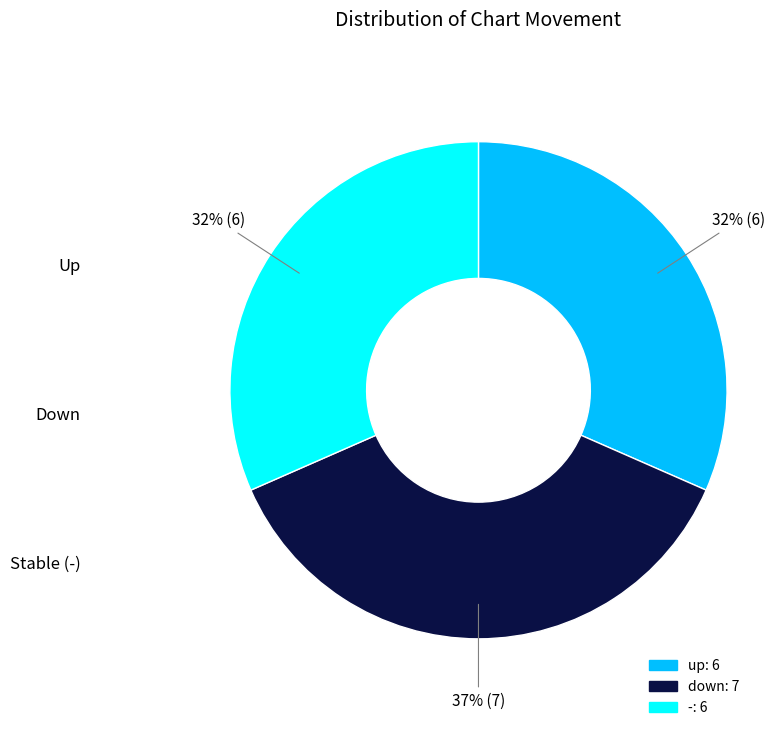

How many segments does this pie chart have?

3